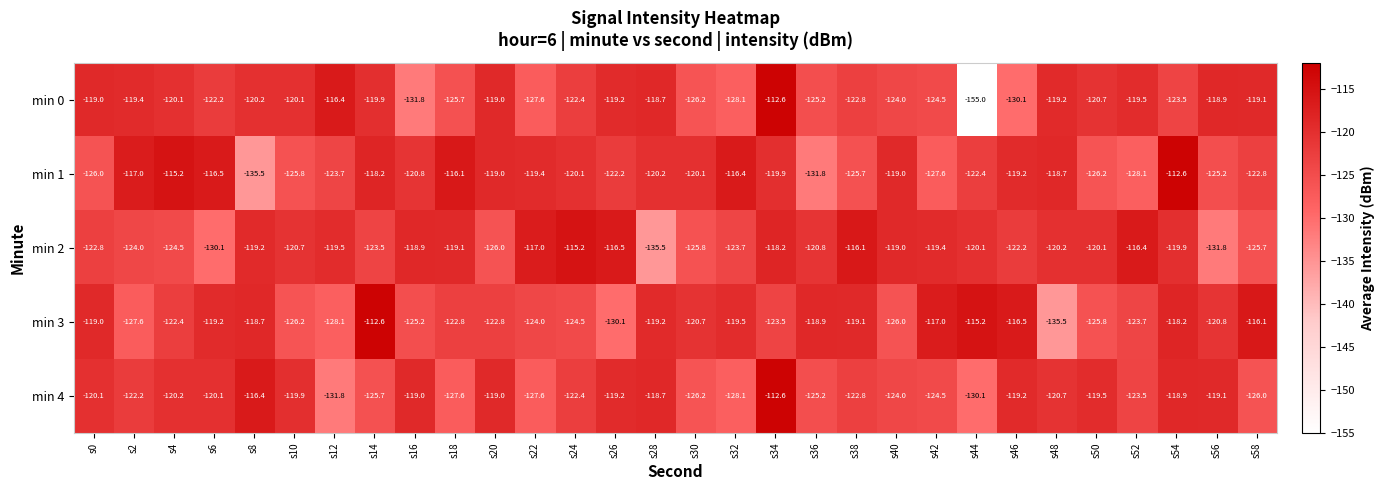

What is the total value across all series at s26?

-607.2